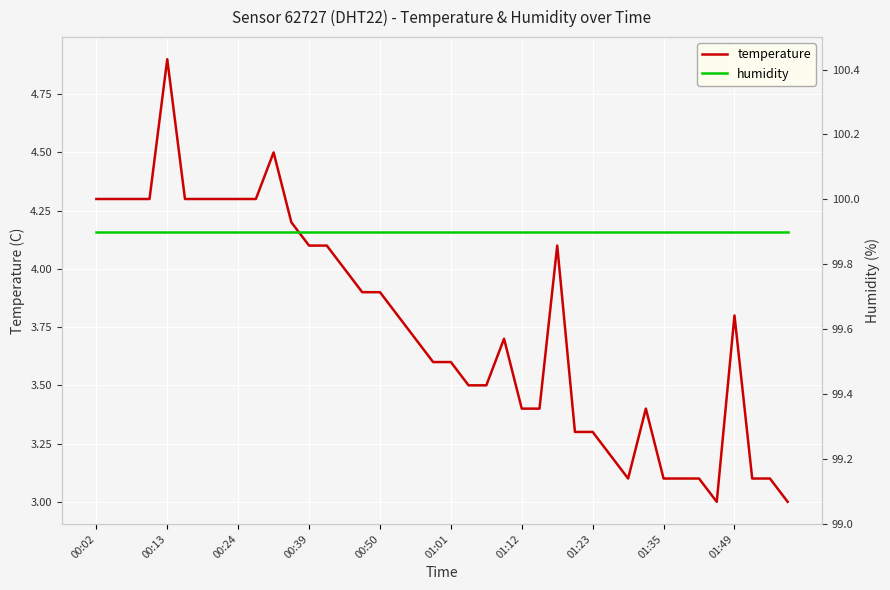

How many lines are shown in the chart?

2